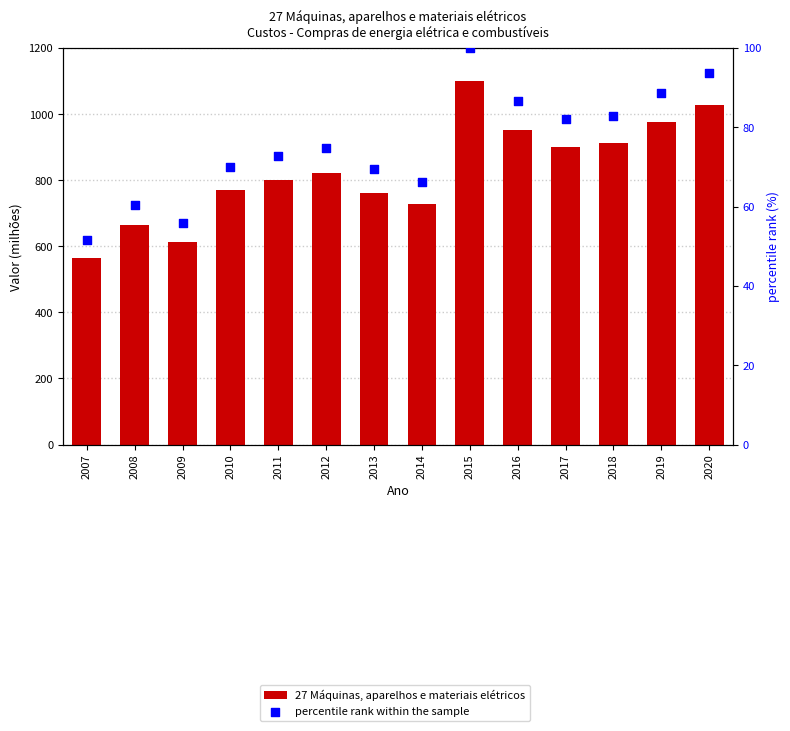

Which series has the largest Y range (max minus min)?

27 Máquinas, aparelhos e materiais elétricos